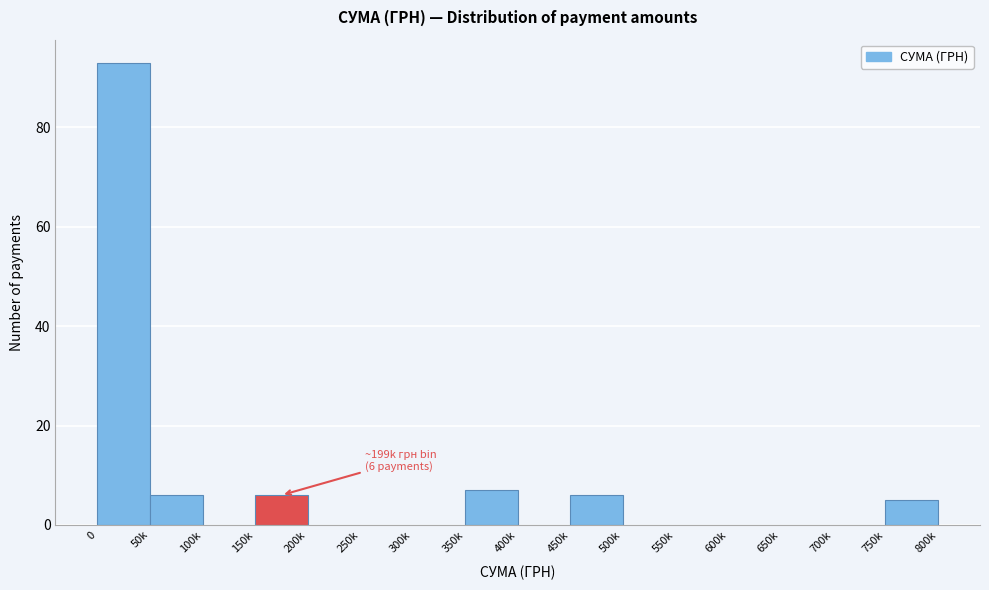

Reading right to left, transcribe all the data shown in this chart.

750k=5	700k=0	650k=0	600k=0	550k=0	500k=0	450k=6	400k=0	350k=7	300k=0	250k=0	200k=0	150k=6	100k=0	50k=6	0=93